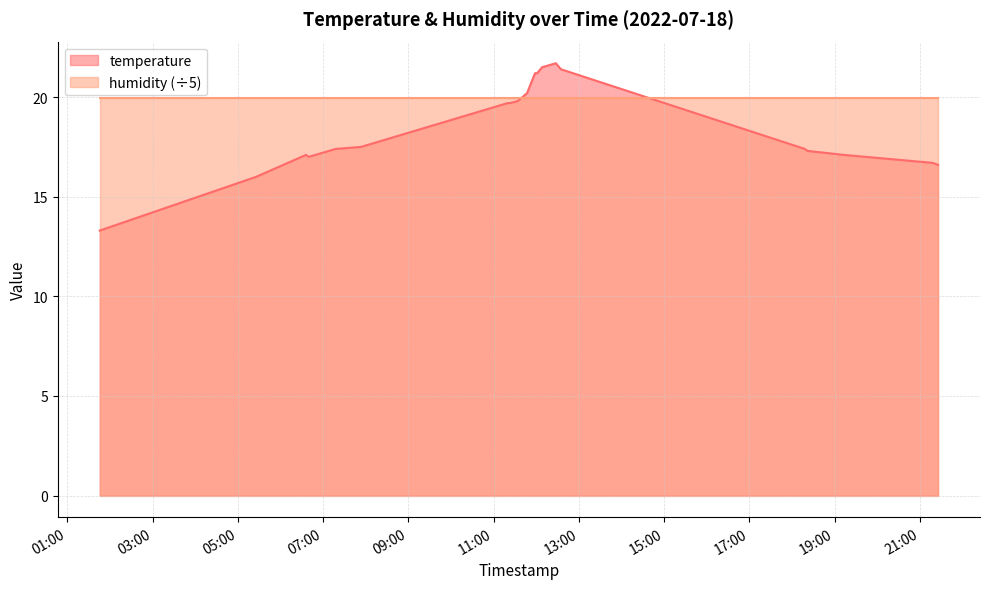

Rank the categories by value from lowest to highest.

2022-07-18T01:45:31, 2022-07-18T05:25:48, 2022-07-18T21:25:26, 2022-07-18T21:17:40, 2022-07-18T06:39:33, 2022-07-18T06:35:50, 2022-07-18T19:12:28, 2022-07-18T18:21:30, 2022-07-18T07:17:48, 2022-07-18T18:17:45, 2022-07-18T07:53:22, 2022-07-18T11:19:39, 2022-07-18T11:22:57, 2022-07-18T11:33:52, 2022-07-18T11:46:55, 2022-07-18T11:58:12, 2022-07-18T12:01:06, 2022-07-18T12:34:30, 2022-07-18T12:08:09, 2022-07-18T12:27:34